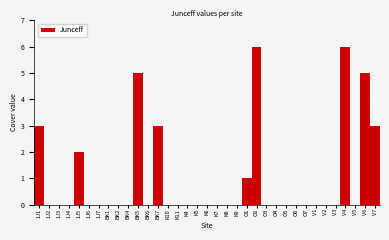

True or false: the data shows 0 at 1J4.

True